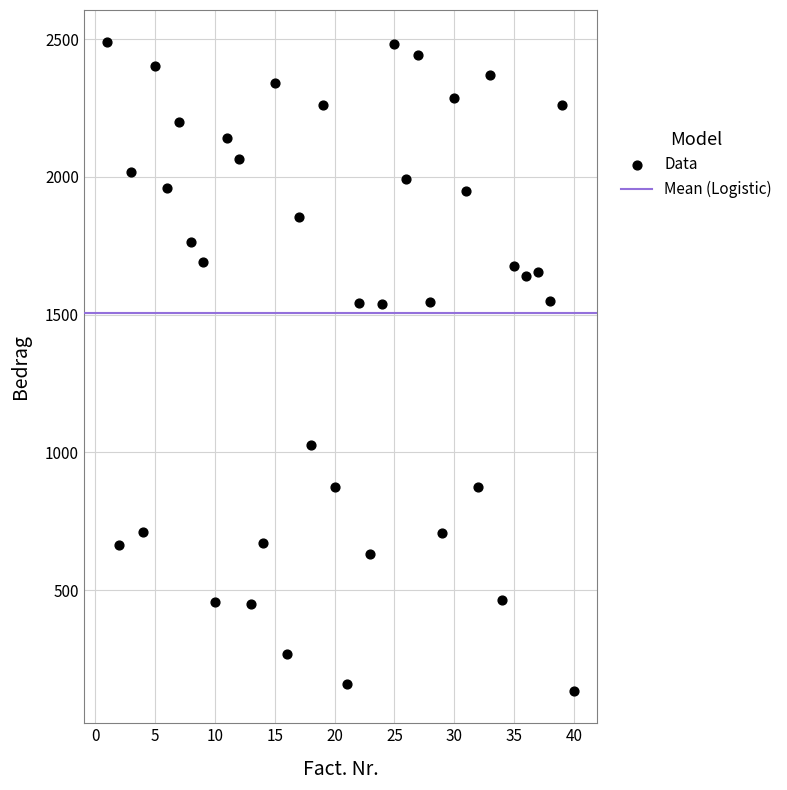

What is the range of Y values (max minus min)?

2354